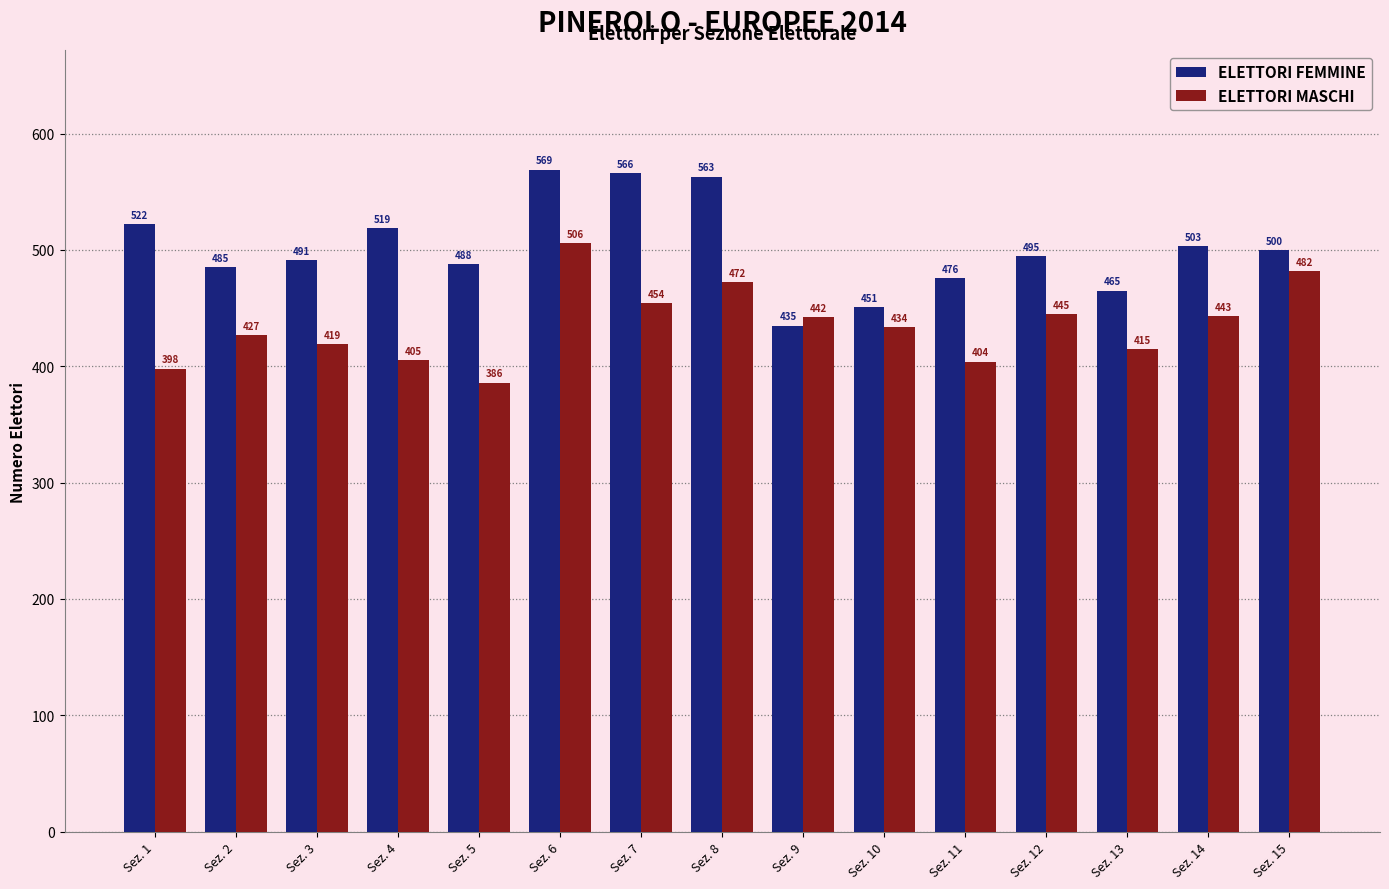

Which series changed the most between Sez. 2 and Sez. 12?

ELETTORI MASCHI